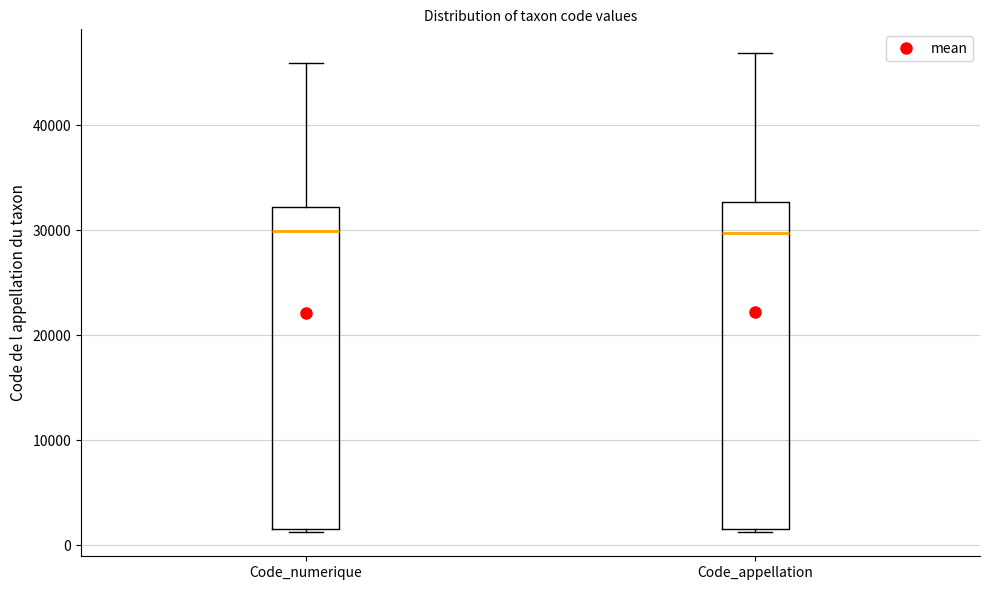

Reading left to right, read every box against the y-axis: the position of its median line, the range the box covers, and the ends of its whiskers. The values are not printed on the chart, so give them approximately, as read against the axis.

Code_numerique: median 30000, box 2000 to 32000, whiskers 1000 to 46000
Code_appellation: median 30000, box 2000 to 33000, whiskers 1000 to 47000